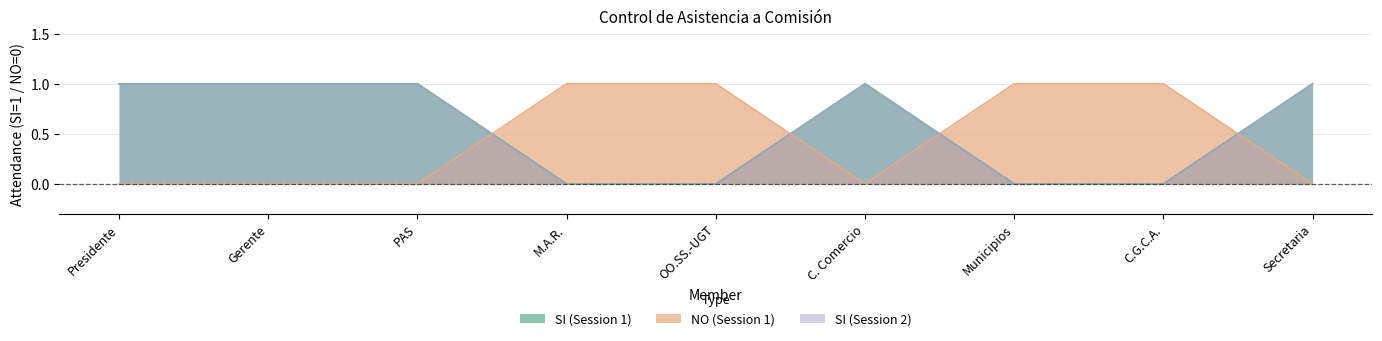

Is it true that SI (Session 2) equals 0 at M.A.R.?

False